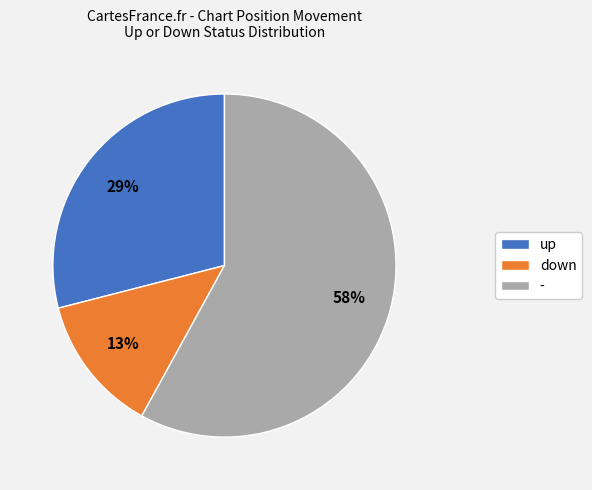

Which slice represents more than half of the pie?

-